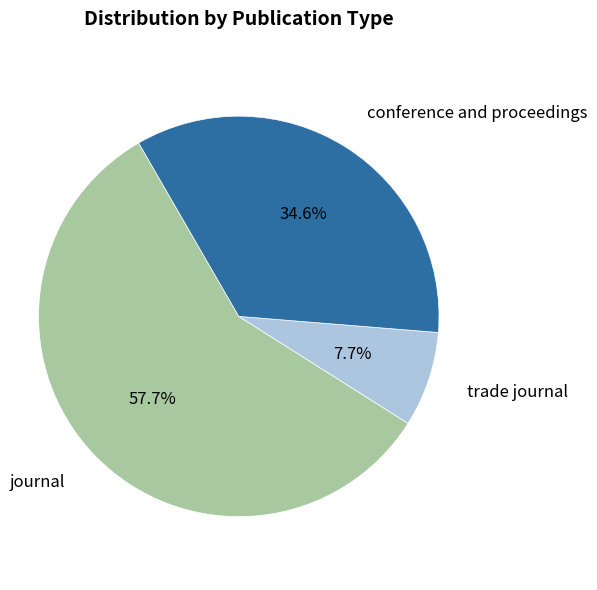

Count the number of slices in the pie.

3